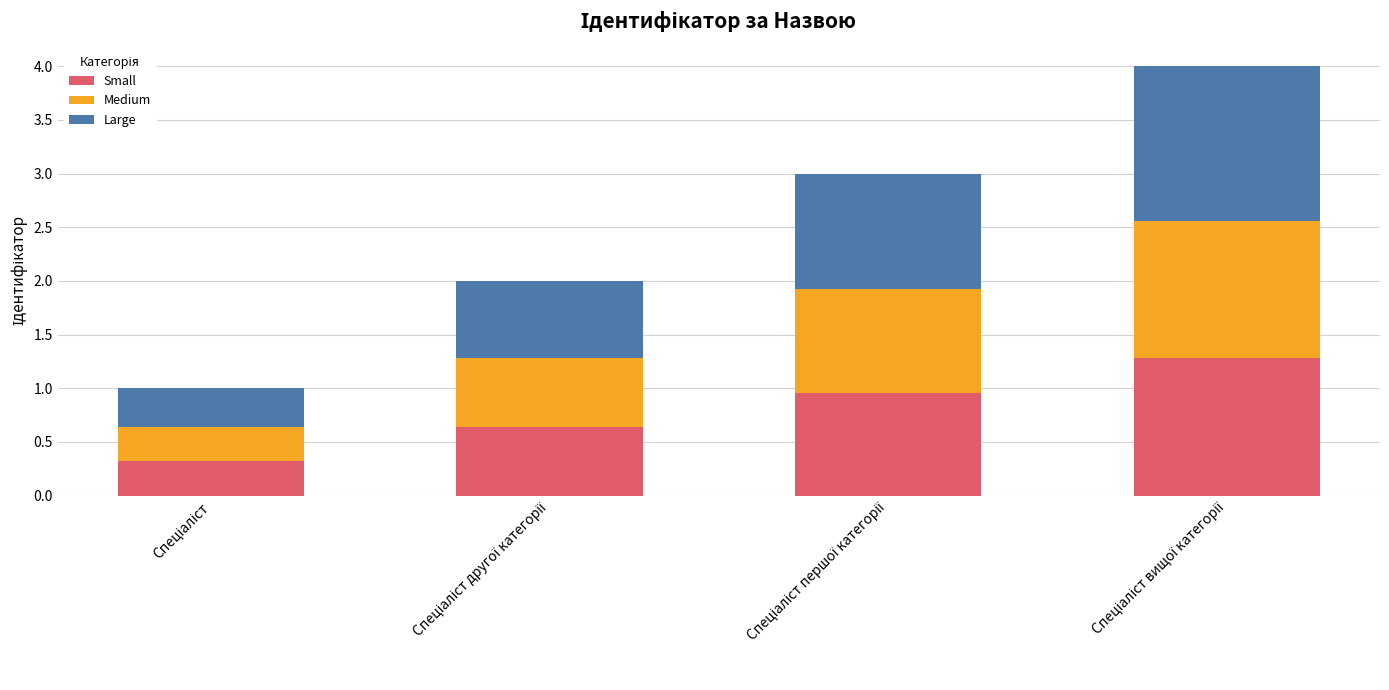

What is the sum of all Small values?

3.2